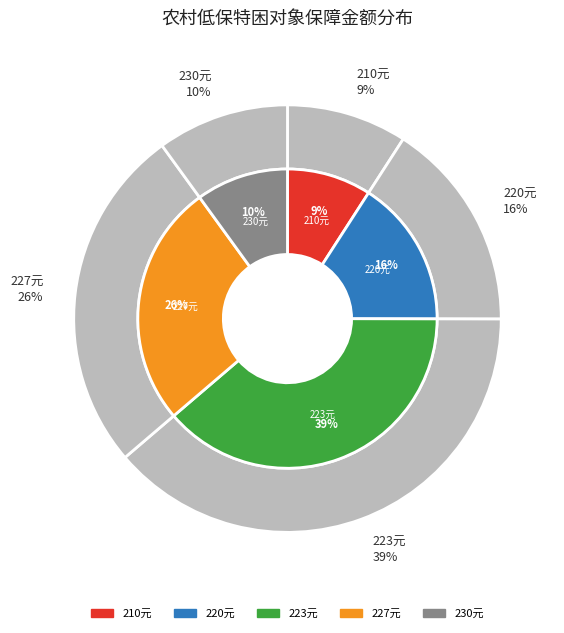

Is it true that 王宸苒 is 11% of the pie?

False